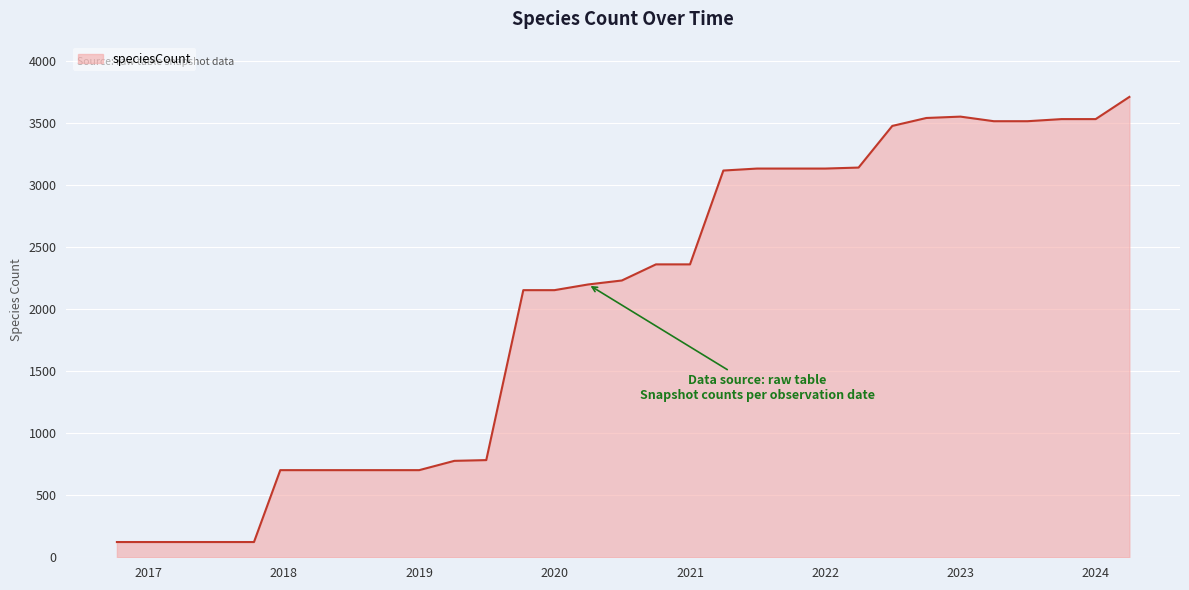

What is the smallest value displayed?

123